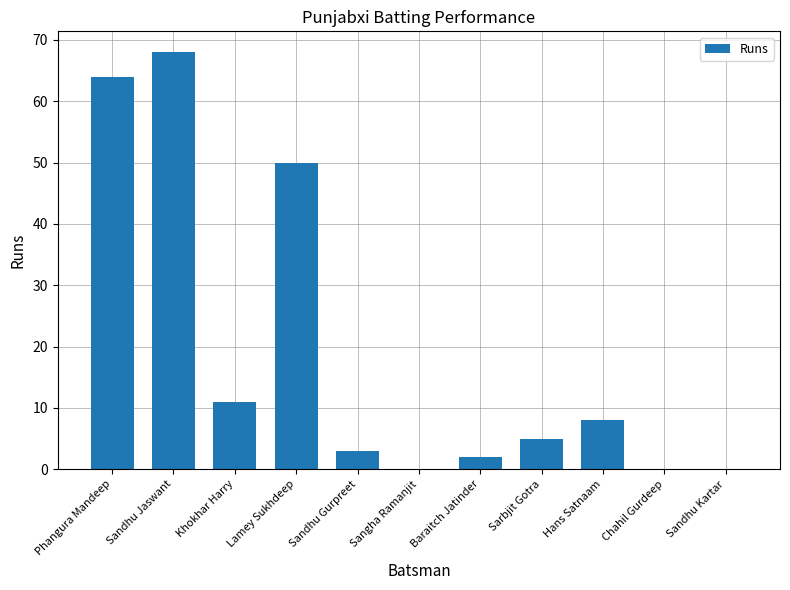

What is the difference between the values at Khokhar Harry and Chahil Gurdeep?

11